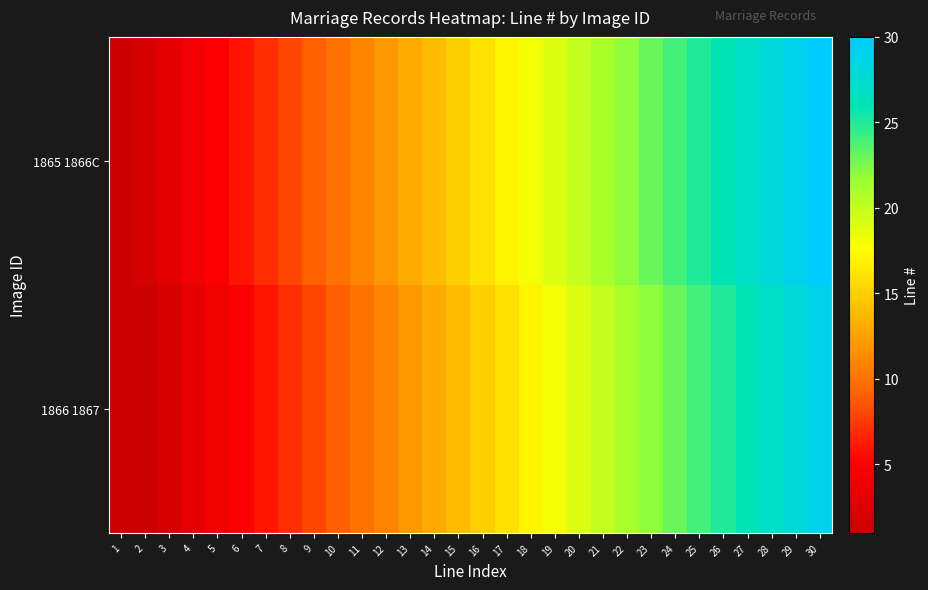

At how many categories does at least one series exceed 11?

19